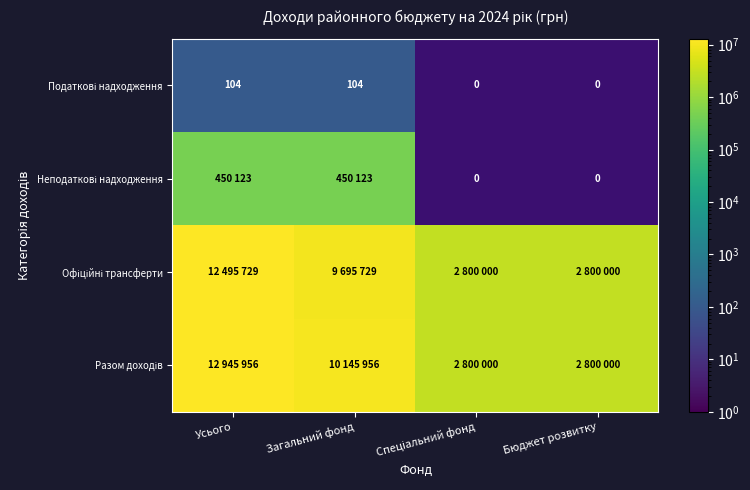

Where is Податкові надходження nearest to the value 104?

Усього